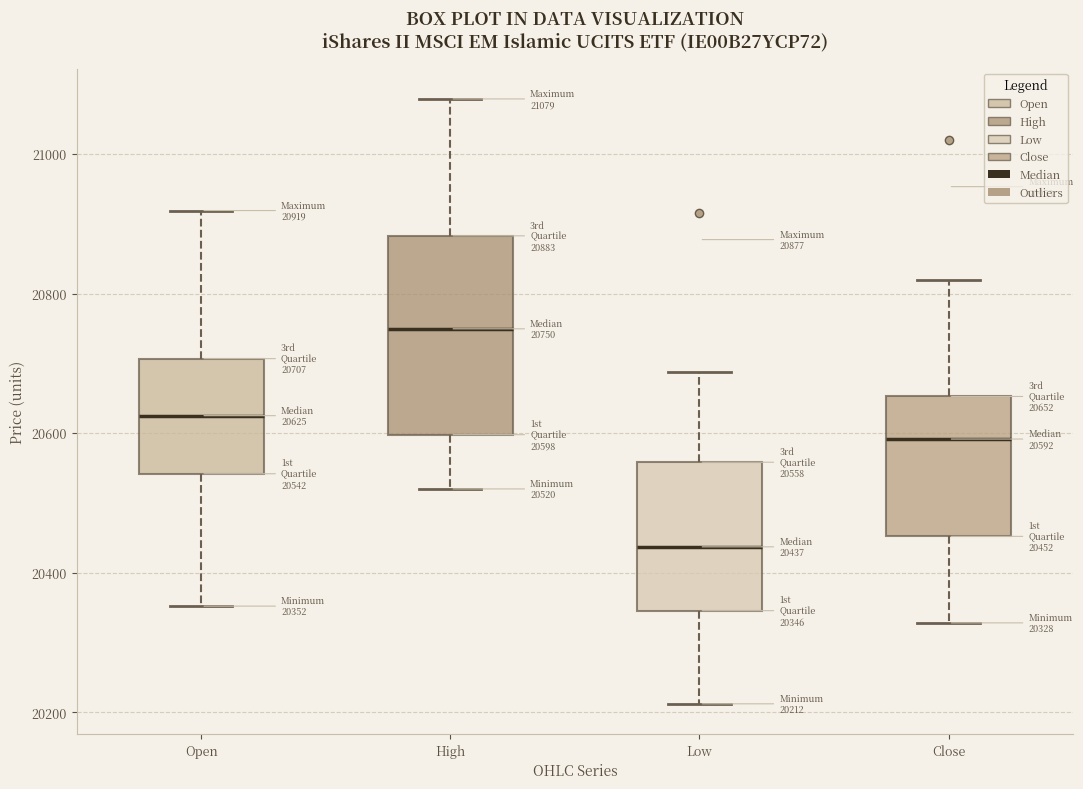

Which box has the lowest median line?

Low